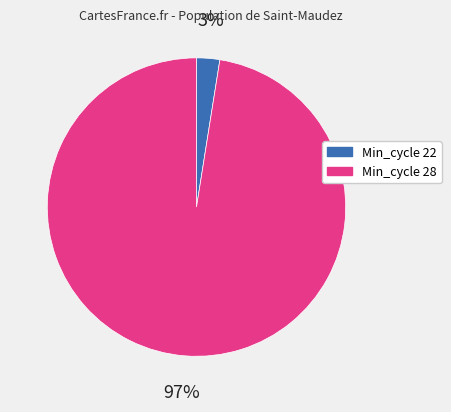

Is there any slice that represents more than half of the pie?

Yes